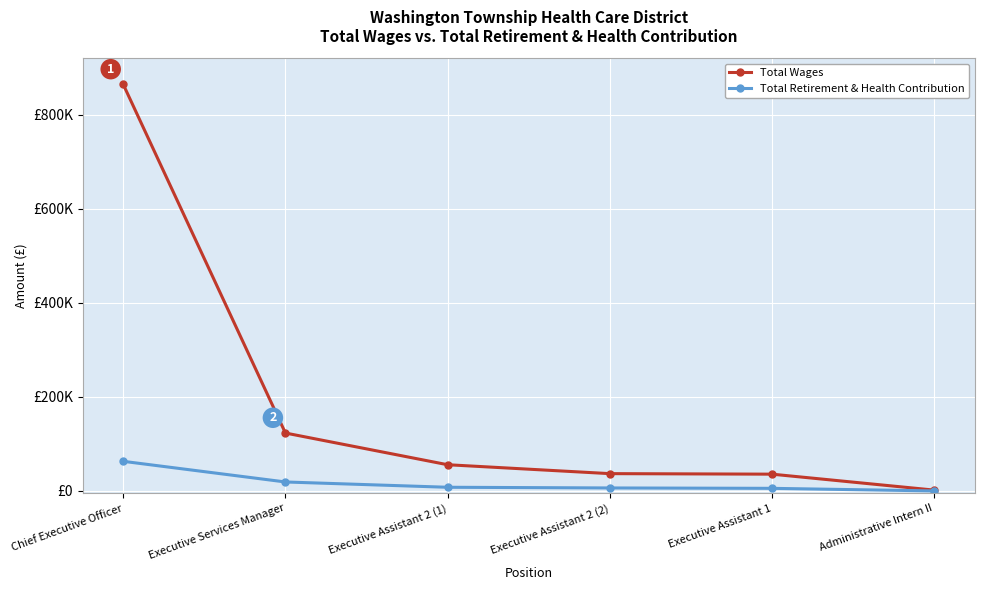

Is this an area chart (filled region under the line)?

No